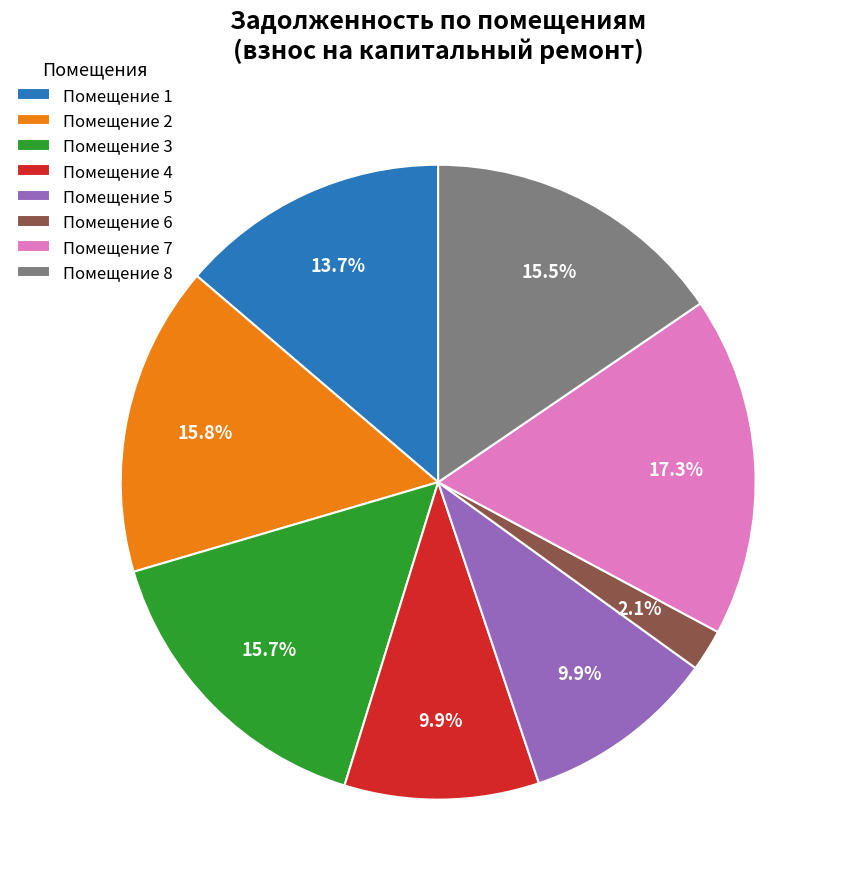

Which category has the biggest portion of the pie?

Помещение 7